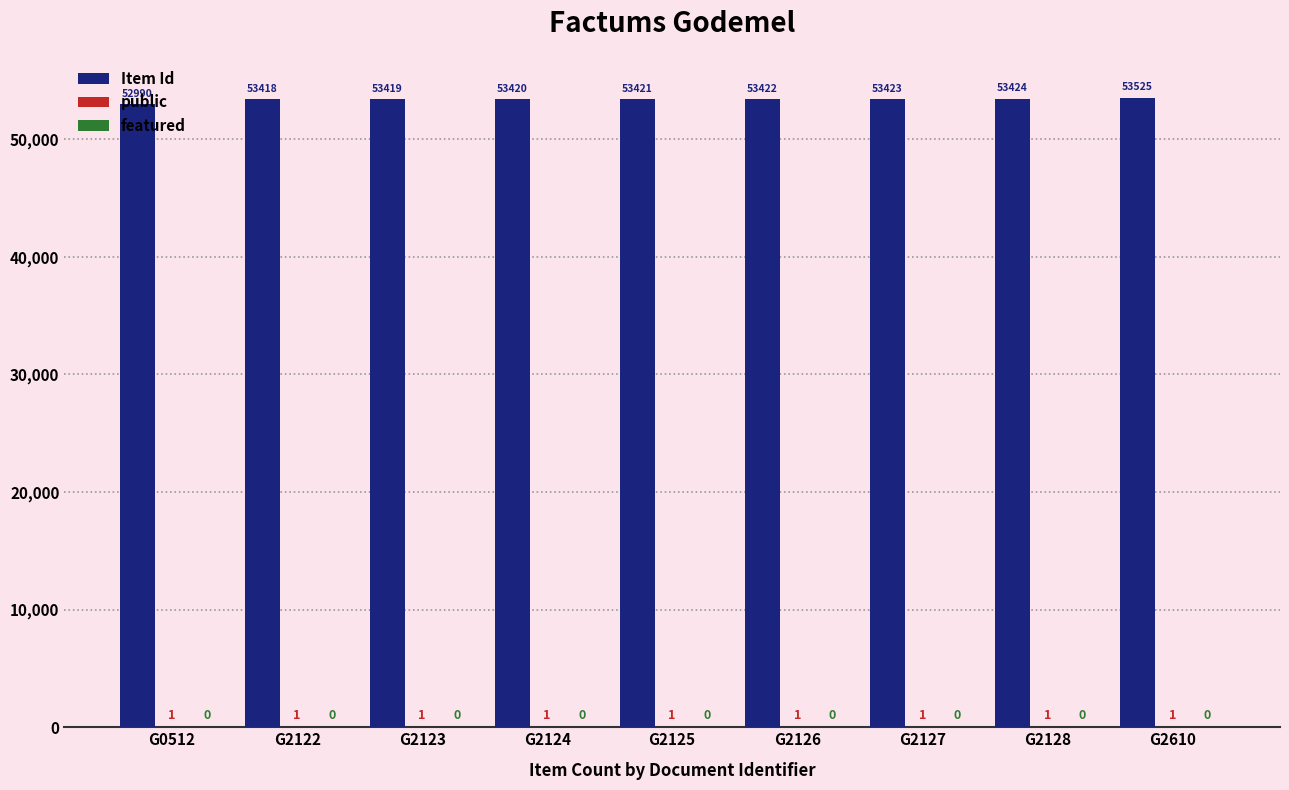

Are the bars grouped side by side (vs. stacked)?

Yes